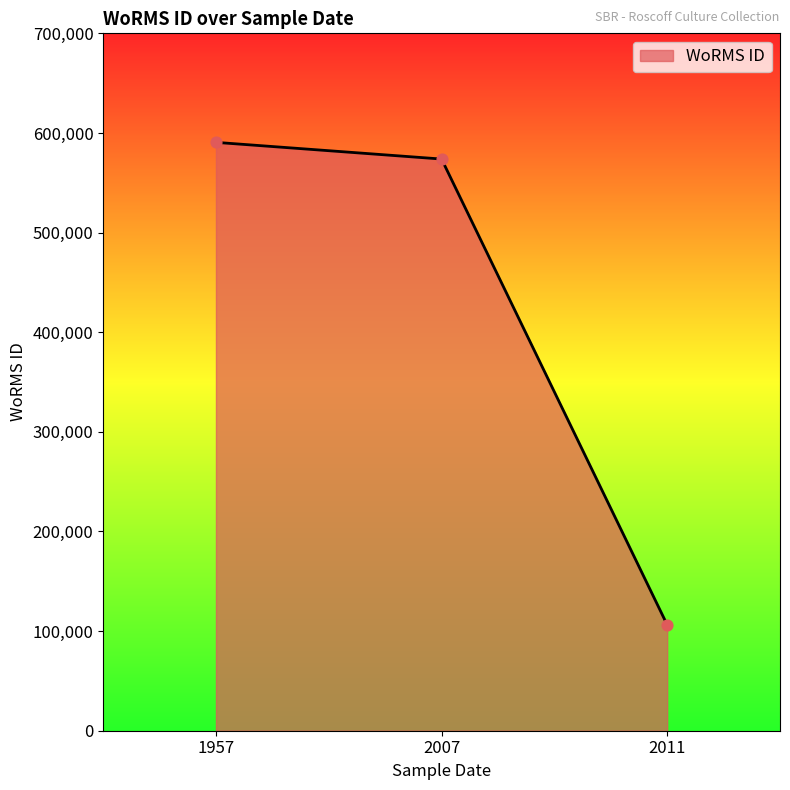

Approximately how many times larger is the value at 2007 compared to 2011?

5.4